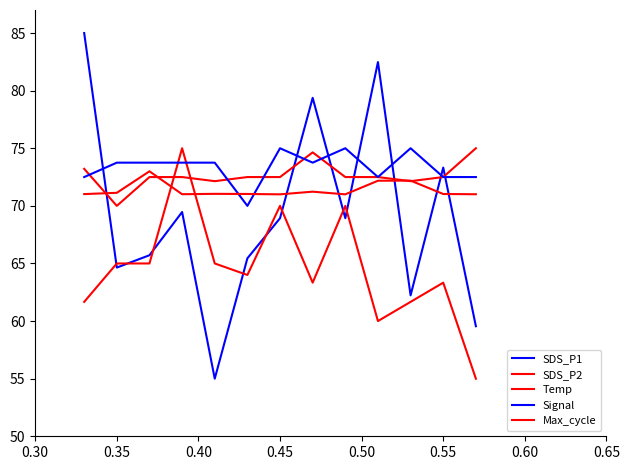

How many lines are shown in the chart?

5